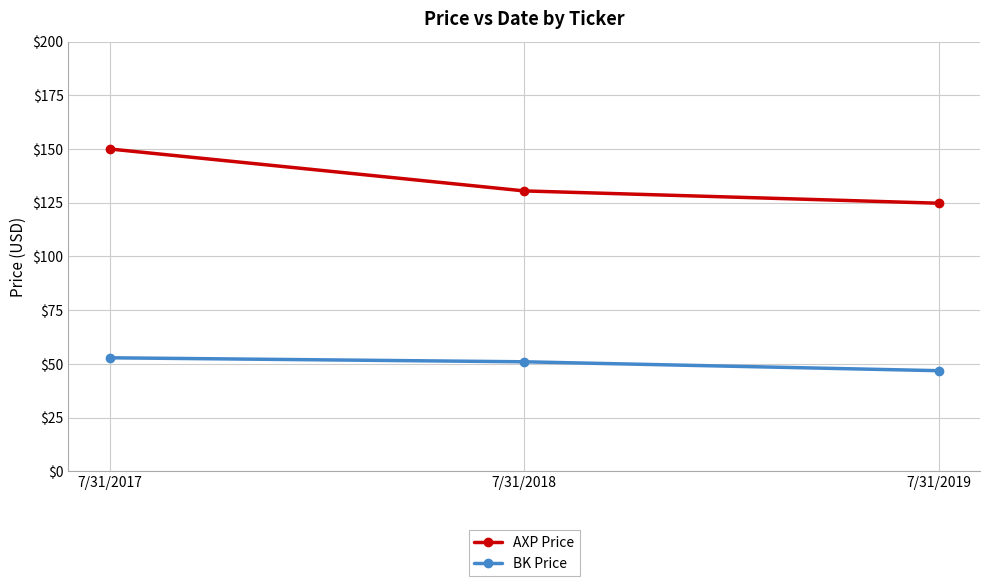

At how many categories does at least one series exceed 148?

1